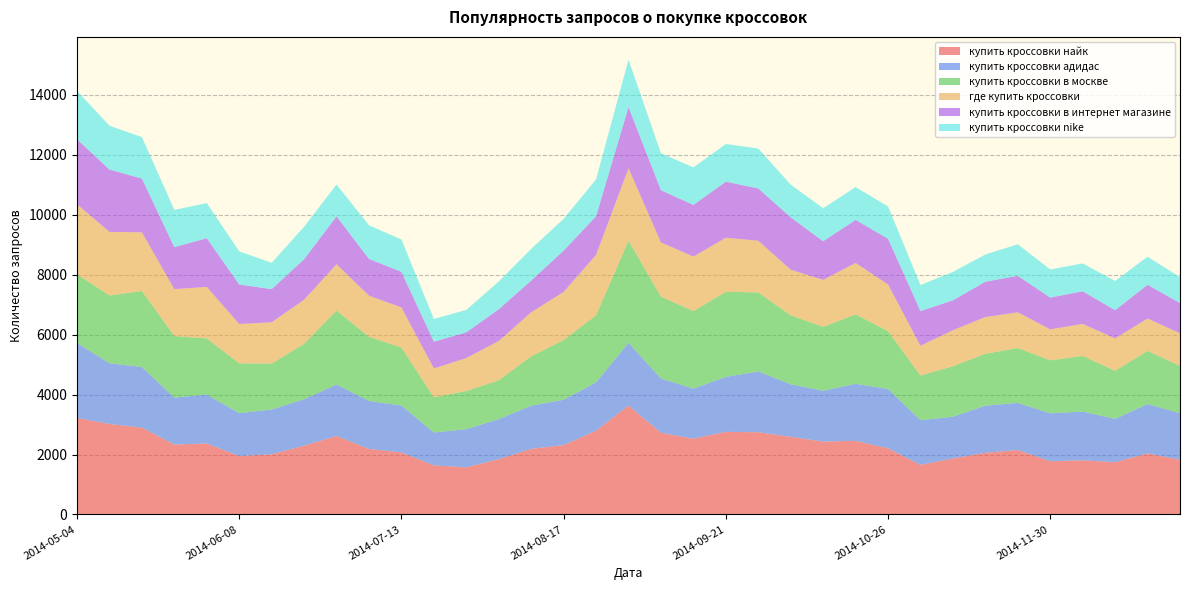

Reading left to right, extract all data points from this chart.

купить кроссовки найк: 2014-05-04=3221	2014-05-11=3019	2014-05-18=2898	2014-05-25=2333	2014-06-01=2368	2014-06-08=1948	2014-06-15=2008	2014-06-22=2295	2014-06-29=2618	2014-07-06=2185	2014-07-13=2070	2014-07-20=1639	2014-07-27=1572	2014-08-03=1844	2014-08-10=2189	2014-08-17=2314	2014-08-24=2797	2014-08-31=3635	2014-09-07=2726	2014-09-14=2529	2014-09-21=2756	2014-09-28=2743	2014-10-05=2590	2014-10-12=2432	2014-10-19=2456	2014-10-26=2207	2014-11-02=1654	2014-11-09=1867	2014-11-16=2059	2014-11-23=2149	2014-11-30=1777	2014-12-07=1806	2014-12-14=1744	2014-12-21=2036	2014-12-28=1825
купить кроссовки адидас: 2014-05-04=2503	2014-05-11=2028	2014-05-18=2022	2014-05-25=1566	2014-06-01=1629	2014-06-08=1432	2014-06-15=1494	2014-06-22=1551	2014-06-29=1718	2014-07-06=1602	2014-07-13=1564	2014-07-20=1096	2014-07-27=1273	2014-08-03=1338	2014-08-10=1440	2014-08-17=1513	2014-08-24=1613	2014-08-31=2096	2014-09-07=1809	2014-09-14=1671	2014-09-21=1836	2014-09-28=2029	2014-10-05=1754	2014-10-12=1697	2014-10-19=1903	2014-10-26=1980	2014-11-02=1492	2014-11-09=1394	2014-11-16=1572	2014-11-23=1574	2014-11-30=1598	2014-12-07=1627	2014-12-14=1445	2014-12-21=1649	2014-12-28=1553
купить кроссовки в москве: 2014-05-04=2293	2014-05-11=2260	2014-05-18=2537	2014-05-25=2053	2014-06-01=1877	2014-06-08=1663	2014-06-15=1532	2014-06-22=1850	2014-06-29=2468	2014-07-06=2141	2014-07-13=1935	2014-07-20=1174	2014-07-27=1274	2014-08-03=1295	2014-08-10=1648	2014-08-17=1993	2014-08-24=2238	2014-08-31=3405	2014-09-07=2733	2014-09-14=2586	2014-09-21=2838	2014-09-28=2637	2014-10-05=2301	2014-10-12=2132	2014-10-19=2319	2014-10-26=1930	2014-11-02=1488	2014-11-09=1686	2014-11-16=1730	2014-11-23=1832	2014-11-30=1767	2014-12-07=1856	2014-12-14=1605	2014-12-21=1772	2014-12-28=1581
где купить кроссовки: 2014-05-04=2335	2014-05-11=2123	2014-05-18=1957	2014-05-25=1567	2014-06-01=1719	2014-06-08=1312	2014-06-15=1379	2014-06-22=1470	2014-06-29=1546	2014-07-06=1372	2014-07-13=1339	2014-07-20=963	2014-07-27=1100	2014-08-03=1310	2014-08-10=1472	2014-08-17=1605	2014-08-24=2015	2014-08-31=2417	2014-09-07=1809	2014-09-14=1820	2014-09-21=1805	2014-09-28=1726	2014-10-05=1521	2014-10-12=1567	2014-10-19=1716	2014-10-26=1556	2014-11-02=996	2014-11-09=1200	2014-11-16=1227	2014-11-23=1190	2014-11-30=1035	2014-12-07=1069	2014-12-14=1083	2014-12-21=1082	2014-12-28=1086
купить кроссовки в интернет магазине: 2014-05-04=2169	2014-05-11=2081	2014-05-18=1795	2014-05-25=1401	2014-06-01=1628	2014-06-08=1319	2014-06-15=1107	2014-06-22=1352	2014-06-29=1598	2014-07-06=1228	2014-07-13=1189	2014-07-20=894	2014-07-27=859	2014-08-03=1061	2014-08-10=1058	2014-08-17=1380	2014-08-24=1290	2014-08-31=2044	2014-09-07=1745	2014-09-14=1724	2014-09-21=1871	2014-09-28=1746	2014-10-05=1750	2014-10-12=1290	2014-10-19=1436	2014-10-26=1528	2014-11-02=1157	2014-11-09=1000	2014-11-16=1179	2014-11-23=1219	2014-11-30=1061	2014-12-07=1090	2014-12-14=939	2014-12-21=1128	2014-12-28=1008
купить кроссовки nike: 2014-05-04=1614	2014-05-11=1462	2014-05-18=1385	2014-05-25=1244	2014-06-01=1170	2014-06-08=1106	2014-06-15=877	2014-06-22=1085	2014-06-29=1062	2014-07-06=1121	2014-07-13=1078	2014-07-20=758	2014-07-27=748	2014-08-03=925	2014-08-10=1056	2014-08-17=1059	2014-08-24=1229	2014-08-31=1582	2014-09-07=1233	2014-09-14=1252	2014-09-21=1257	2014-09-28=1332	2014-10-05=1091	2014-10-12=1102	2014-10-19=1094	2014-10-26=1081	2014-11-02=869	2014-11-09=947	2014-11-16=908	2014-11-23=1051	2014-11-30=938	2014-12-07=930	2014-12-14=976	2014-12-21=935	2014-12-28=867